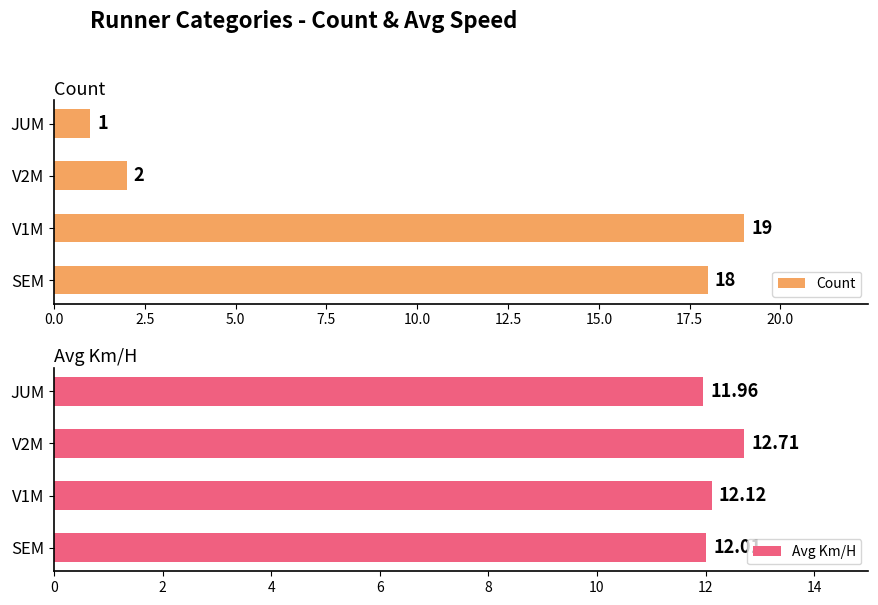

Which series has the largest total across all categories?

Avg Km/H